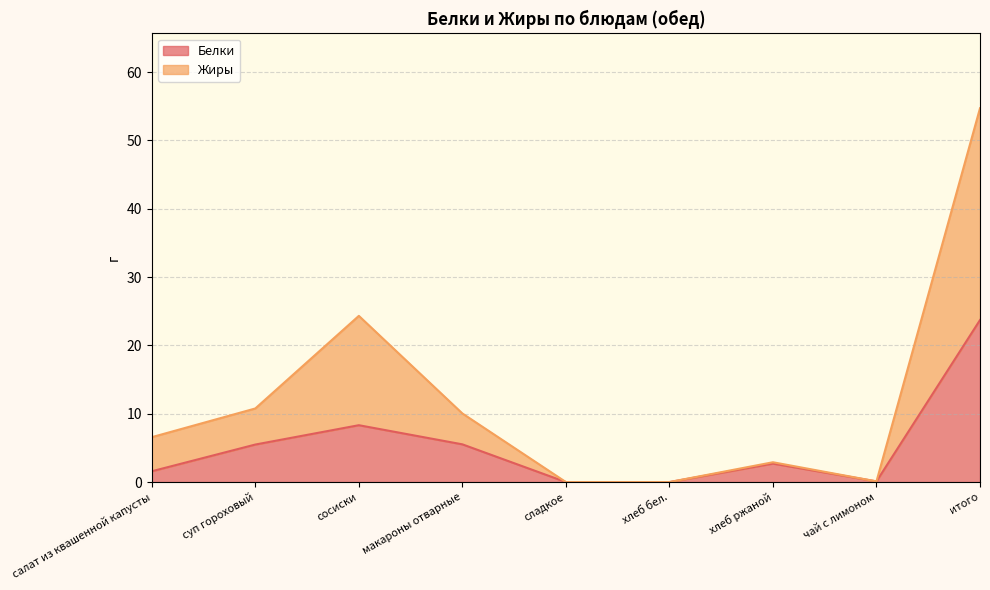

What is the value of the Жиры point at the 7th from the left?

2.9